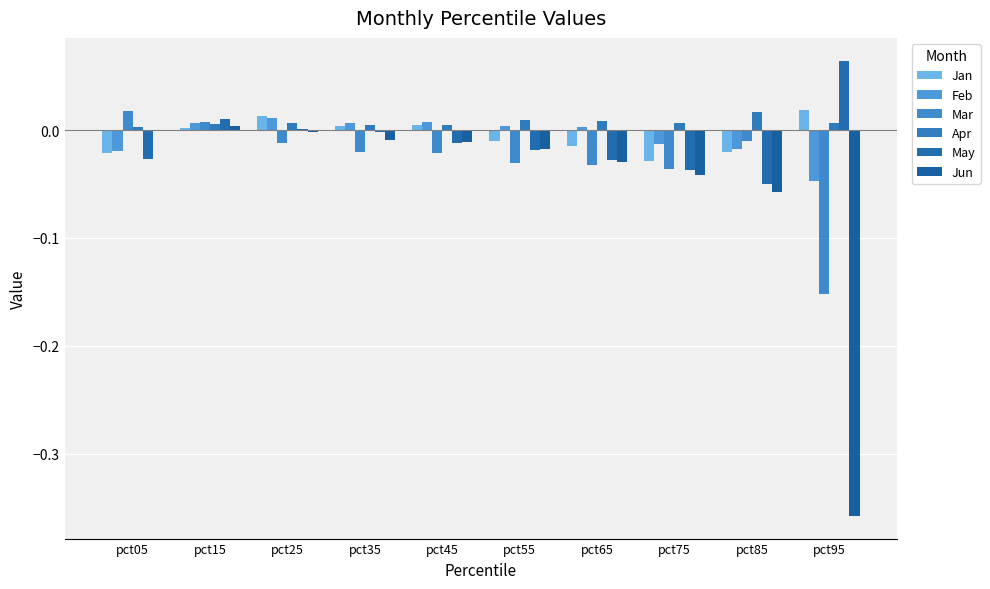

How many series are shown in this chart?

6